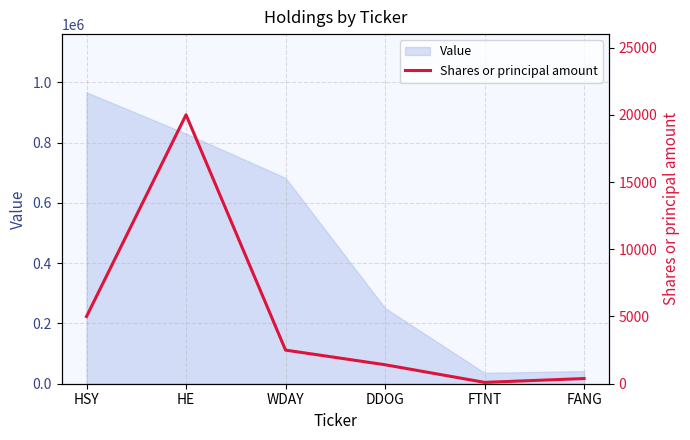

What is the maximum value shown in the chart?

20000